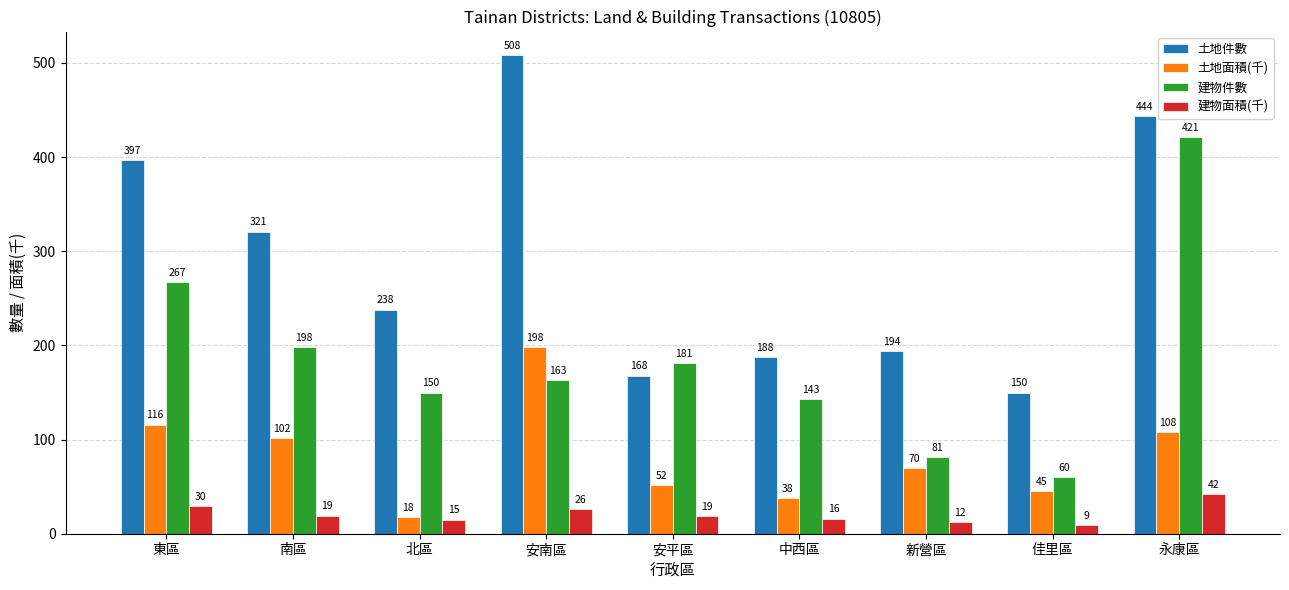

At which category is the sum across all series the highest?

永康區